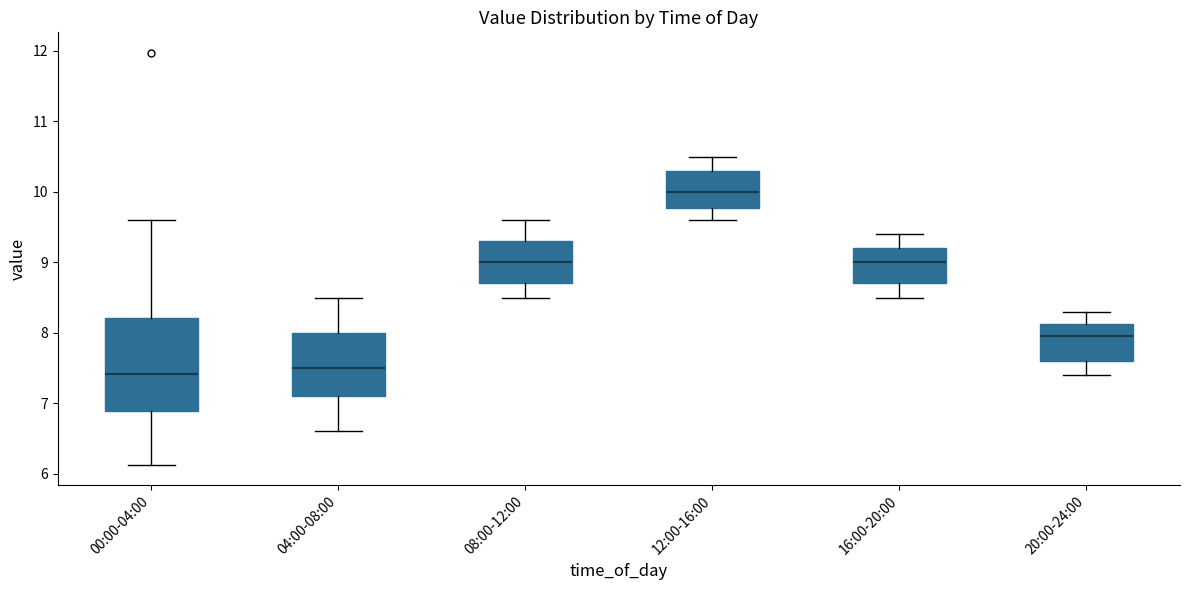

Where does the upper whisker of the box for 16:00-20:00 end on the y-axis? The values are not printed on the chart, so give them approximately, as read against the axis.

9.4